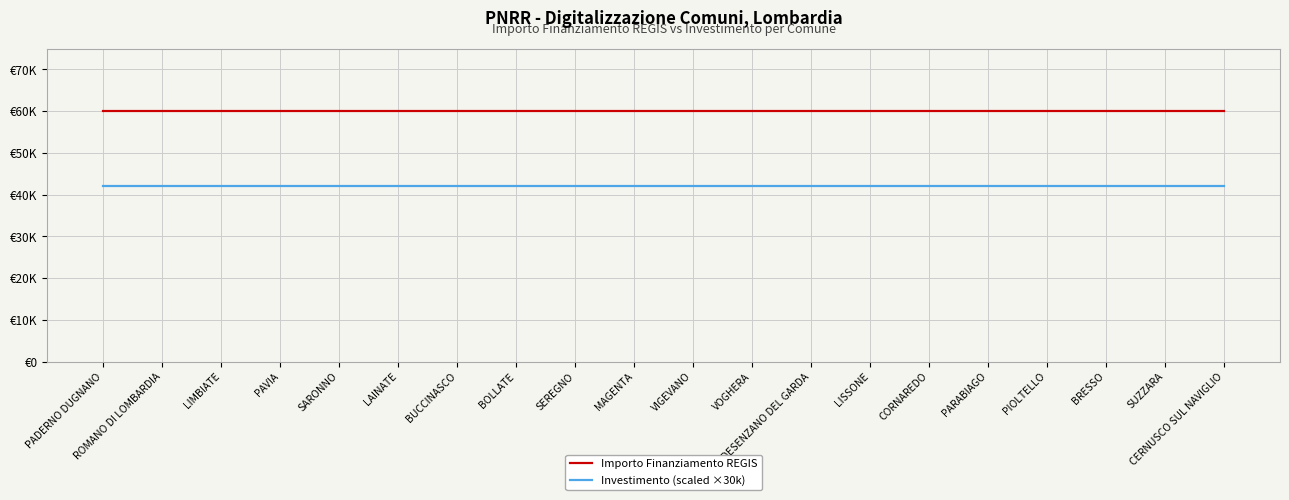

What is the sum of the Investimento (scaled ×30k) values at BUCCINASCO and CORNAREDO?

84000